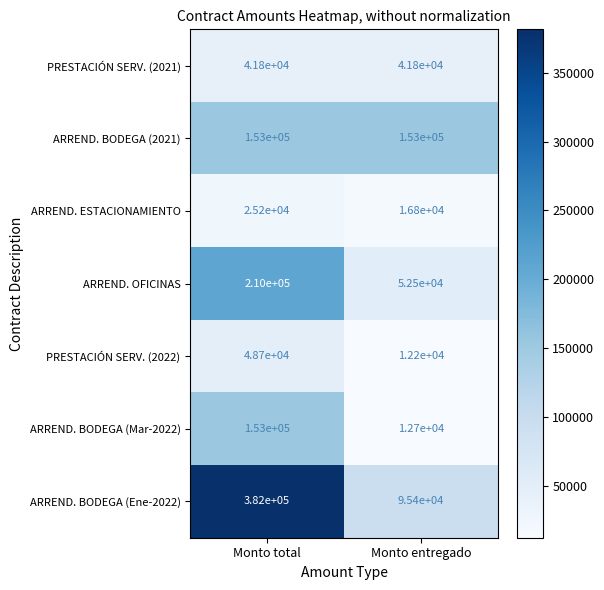

How many series are shown in this chart?

7